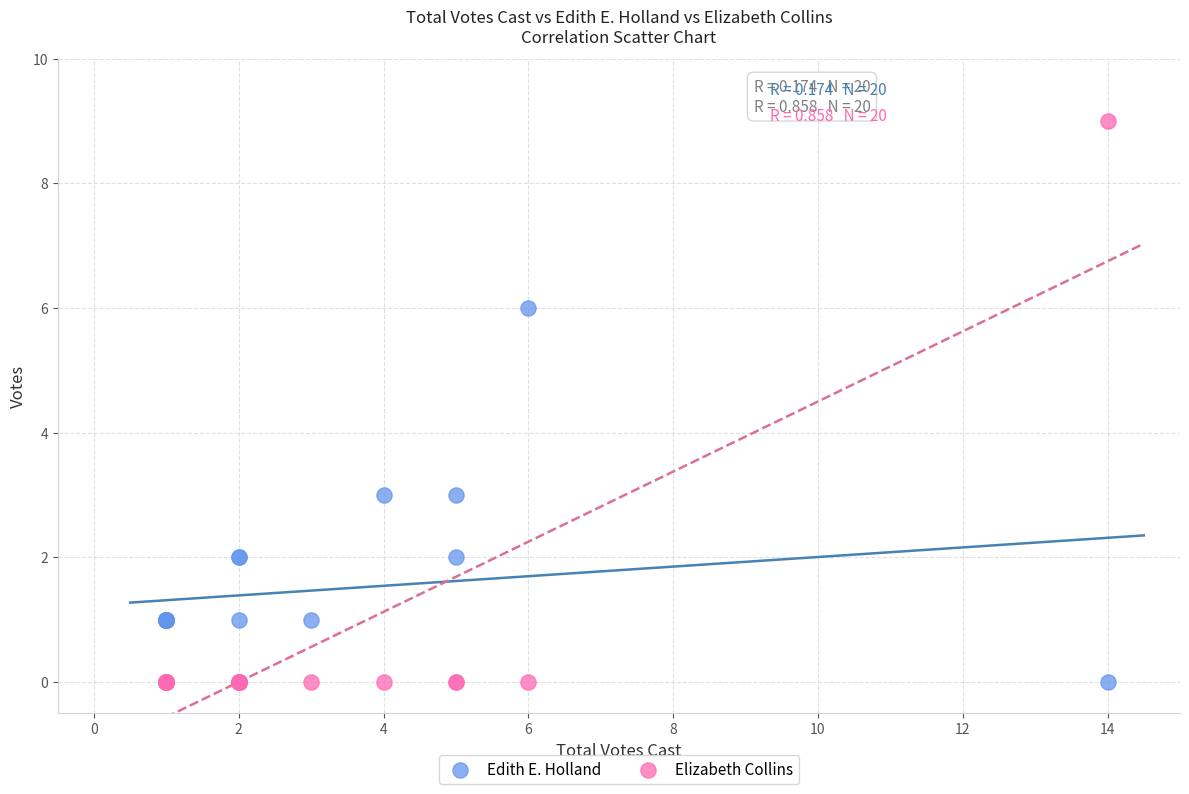

Which series contains the highest Y value?

Elizabeth Collins